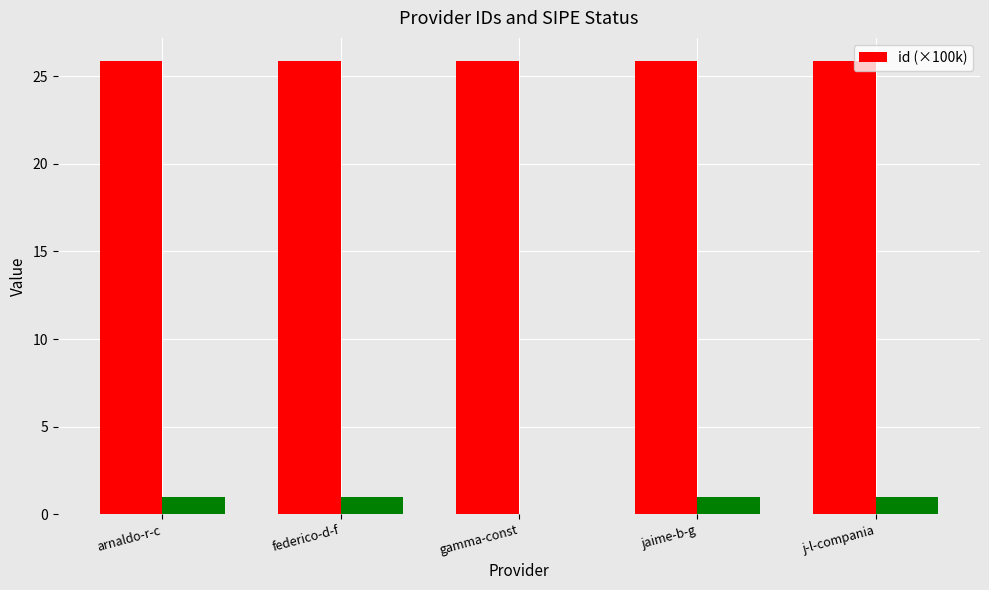

What is the sum of the values at arnaldo-r-c and jaime-b-g?

51.8